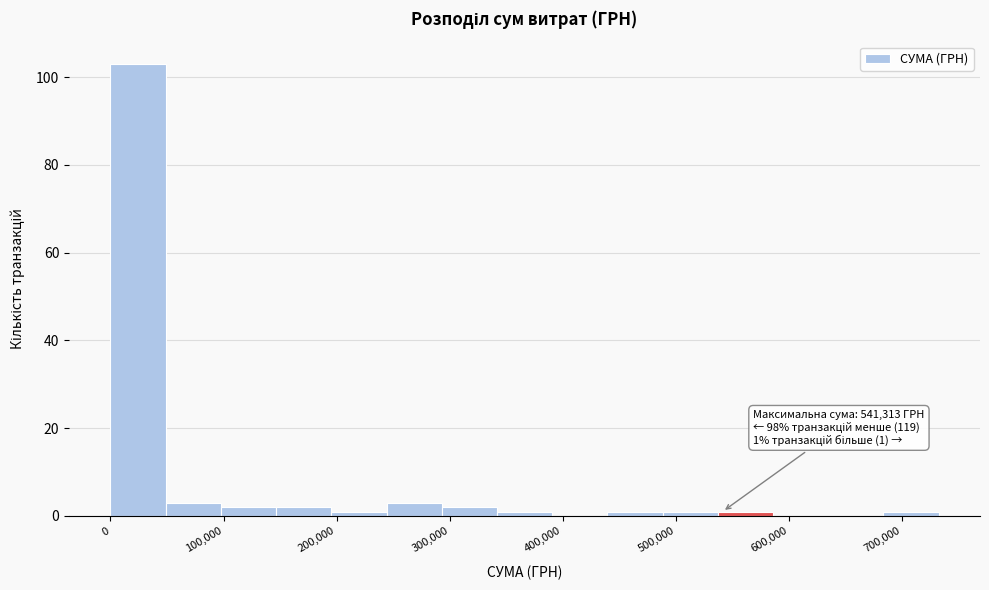

Over which range of the x-axis is the bar tallest?

0 to 50000